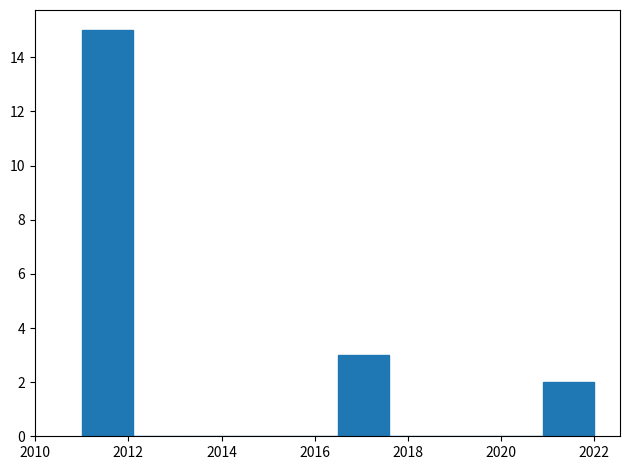

Reading left to right, list every bar in this chart as the range it spans on the x-axis followed by its height. Neither the bar edges nor the heights are printed on the chart, so give them approximately, as read against the axes.

2011.0 to 2012.1: 15
2012.1 to 2013.2: 0
2013.2 to 2014.3: 0
2014.3 to 2015.4: 0
2015.4 to 2016.5: 0
2016.5 to 2017.6: 3
2017.6 to 2018.7: 0
2018.7 to 2019.8: 0
2019.8 to 2020.9: 0
2020.9 to 2022.0: 2